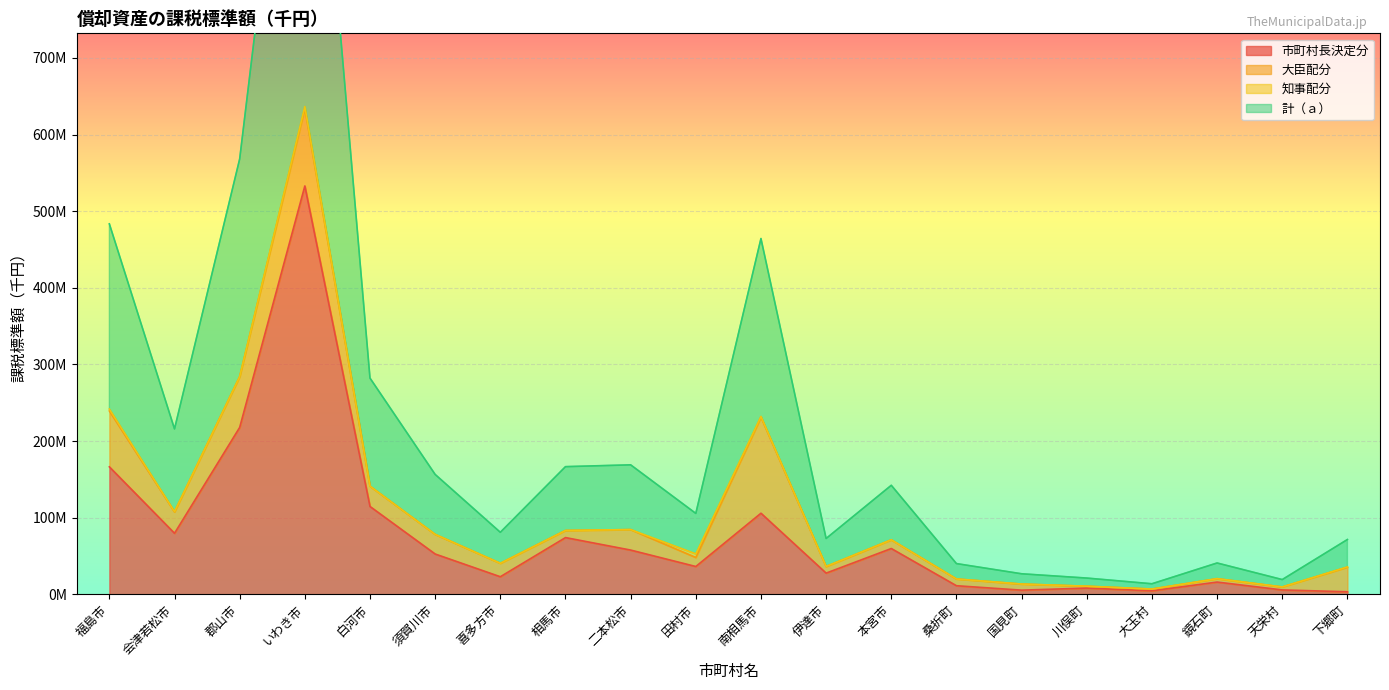

How many data points does each series have?

20